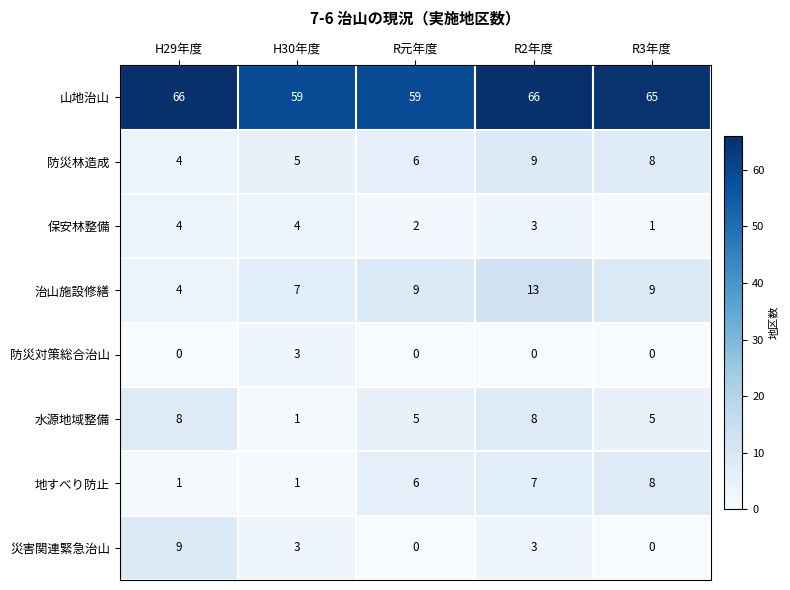

What value does the 災害関連緊急治山 series have at H29年度?

9